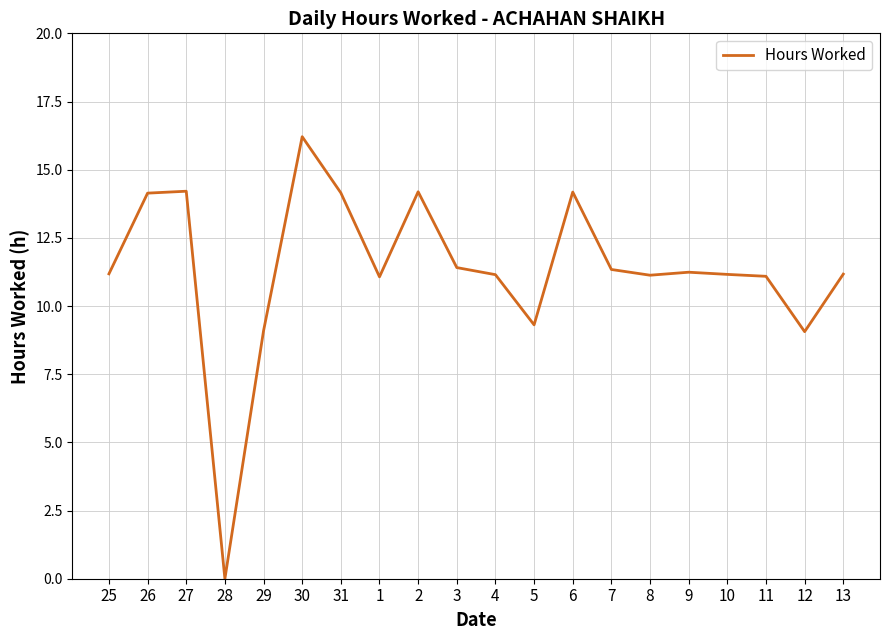

What is the difference between the values at 12 and 7?

2.3